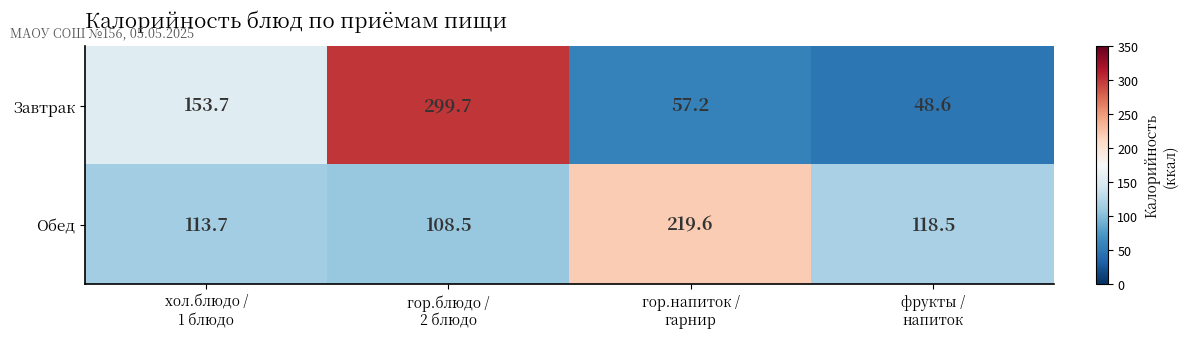

What is the average value of the Обед series?

140.1